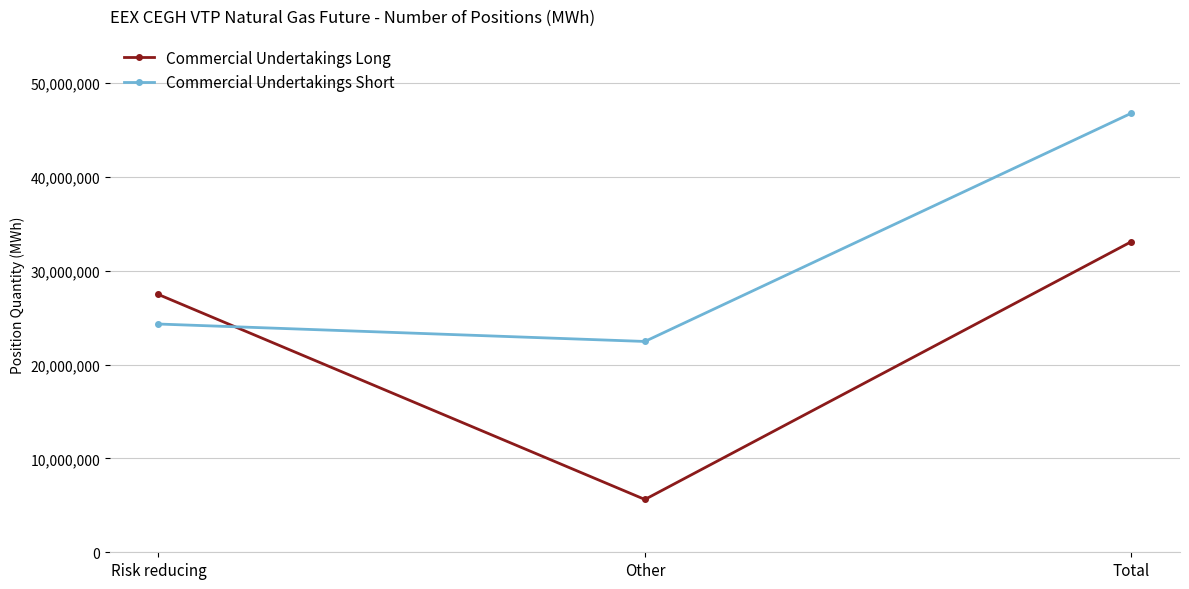

How many data points in Commercial Undertakings Short are less than 24311507?

1